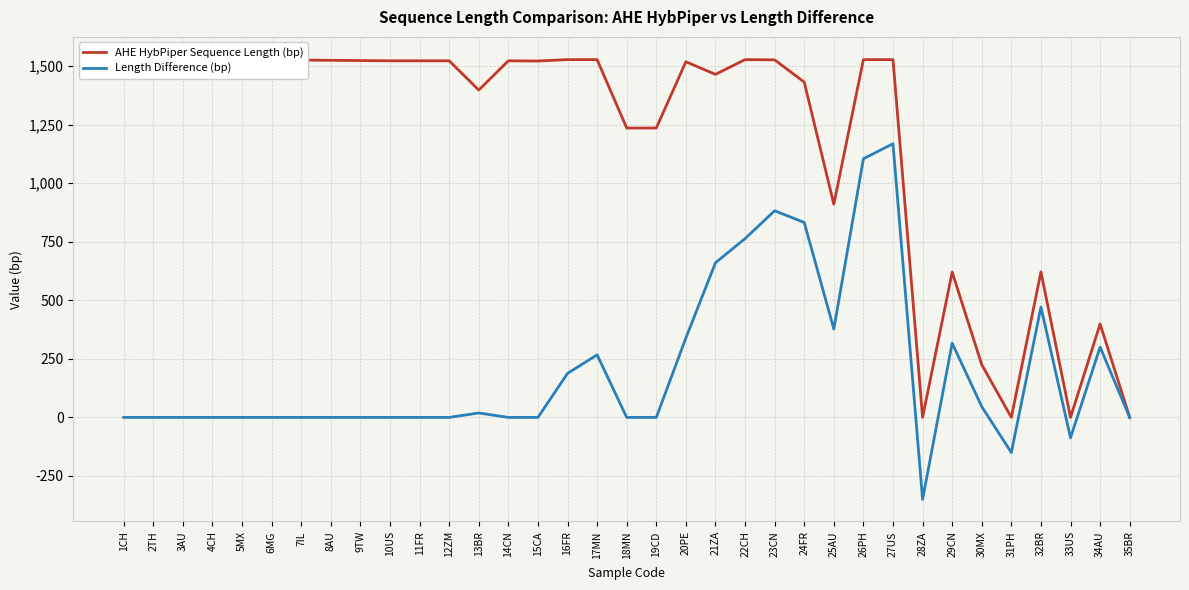

Reading right to left, extract all data points from this chart.

AHE HybPiper Sequence Length (bp): 35BR=0	34AU=399	33US=0	32BR=621	31PH=0	30MX=225	29CN=620	28ZA=0	27US=1527	26PH=1527	25AU=910	24FR=1431	23CN=1526	22CH=1527	21ZA=1464	20PE=1518	19CD=1235	18MN=1235	17MN=1527	16FR=1527	15CA=1521	14CN=1522	13BR=1397	12ZM=1522	11FR=1522	10US=1522	9TW=1523	8AU=1524	7IL=1525	6MG=1525	5MX=1527	4CH=1527	3AU=1528	2TH=1529	1CH=1530
Length Difference (bp): 35BR=0	34AU=300	33US=-87	32BR=471	31PH=-150	30MX=46	29CN=317	28ZA=-350	27US=1168	26PH=1104	25AU=377	24FR=832	23CN=882	22CH=763	21ZA=660	20PE=339	19CD=0	18MN=0	17MN=267	16FR=188	15CA=0	14CN=0	13BR=19	12ZM=0	11FR=0	10US=0	9TW=0	8AU=0	7IL=0	6MG=0	5MX=0	4CH=0	3AU=0	2TH=0	1CH=0